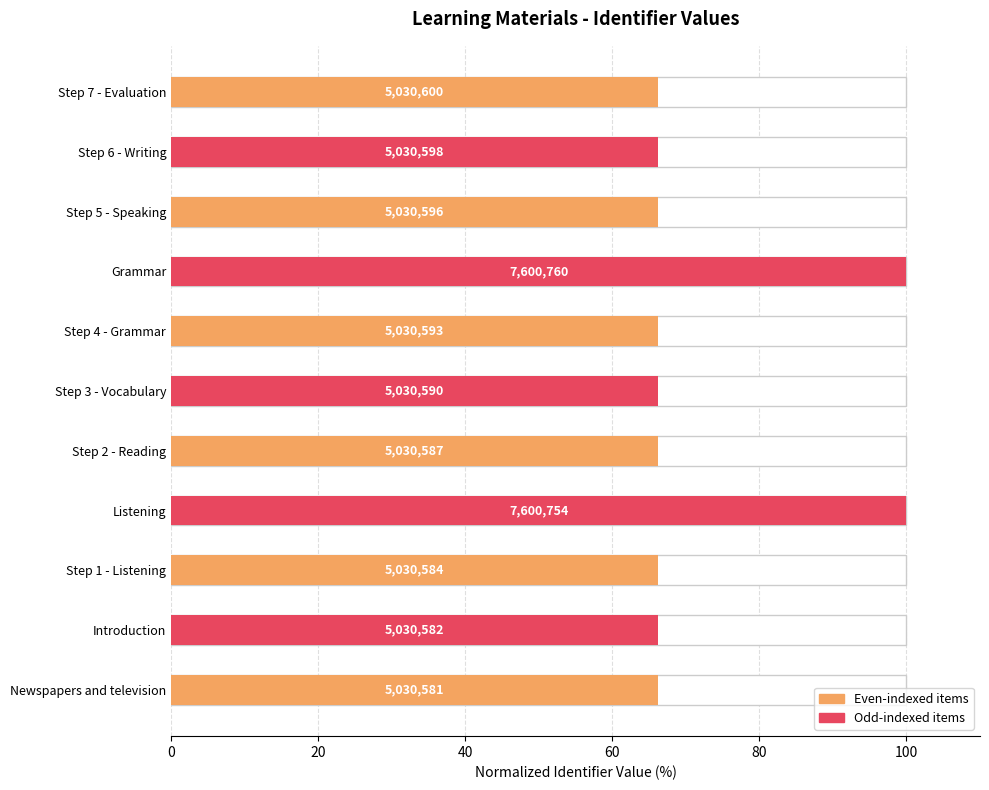

The value at Step 3 - Vocabulary is 66.2. True or false?

True